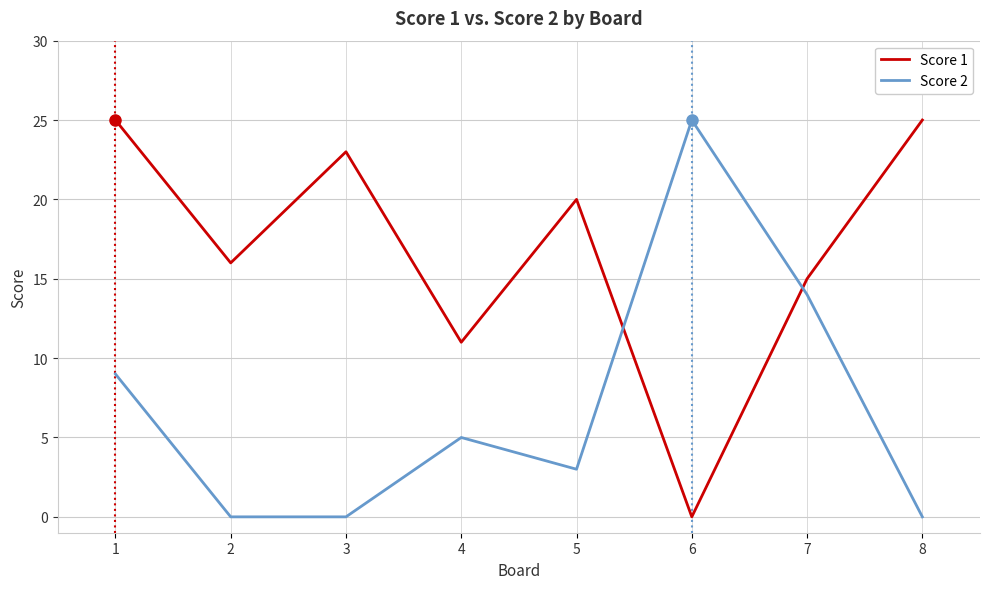

Where is Score 2 nearest to the value 12?

7